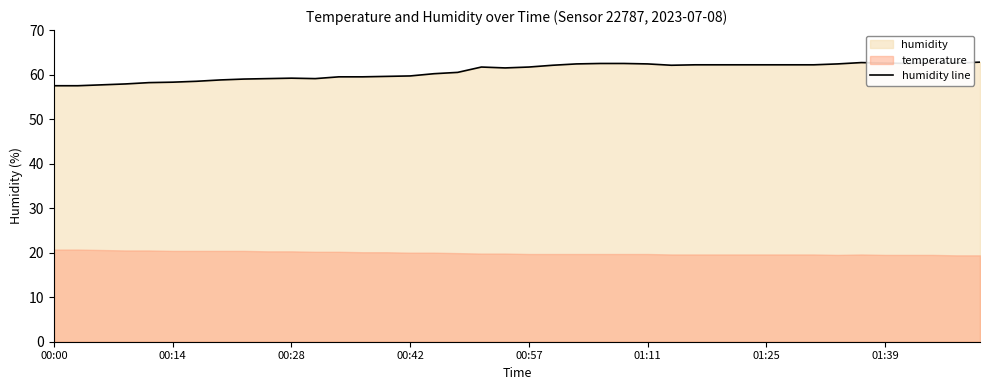

What is the value of the 2nd point from the left?

57.5